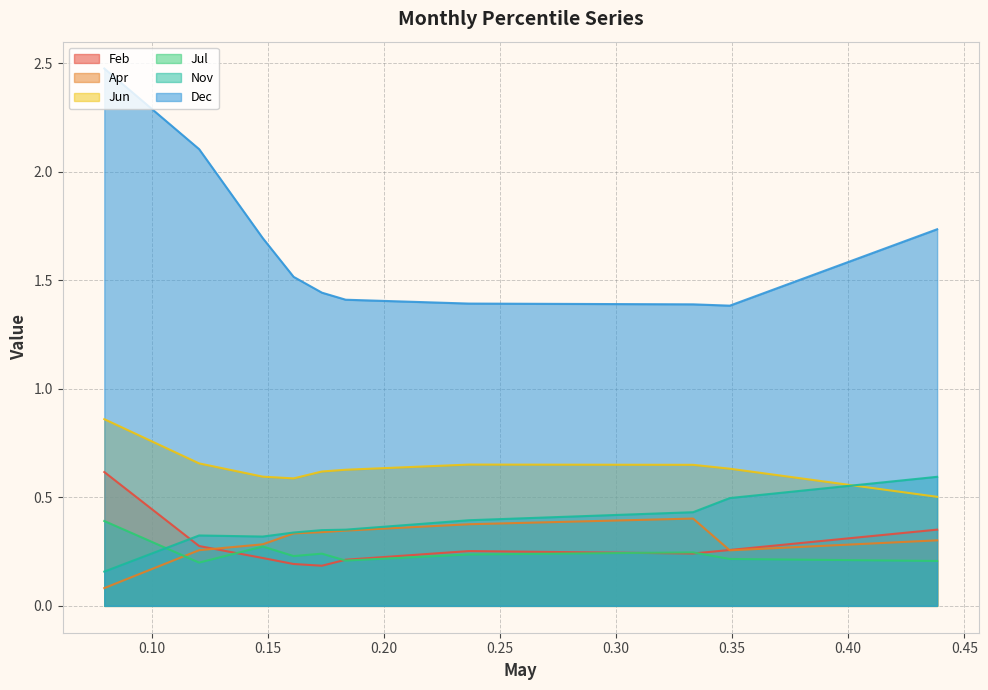

True or false: Dec and Jul cross at least once.

False